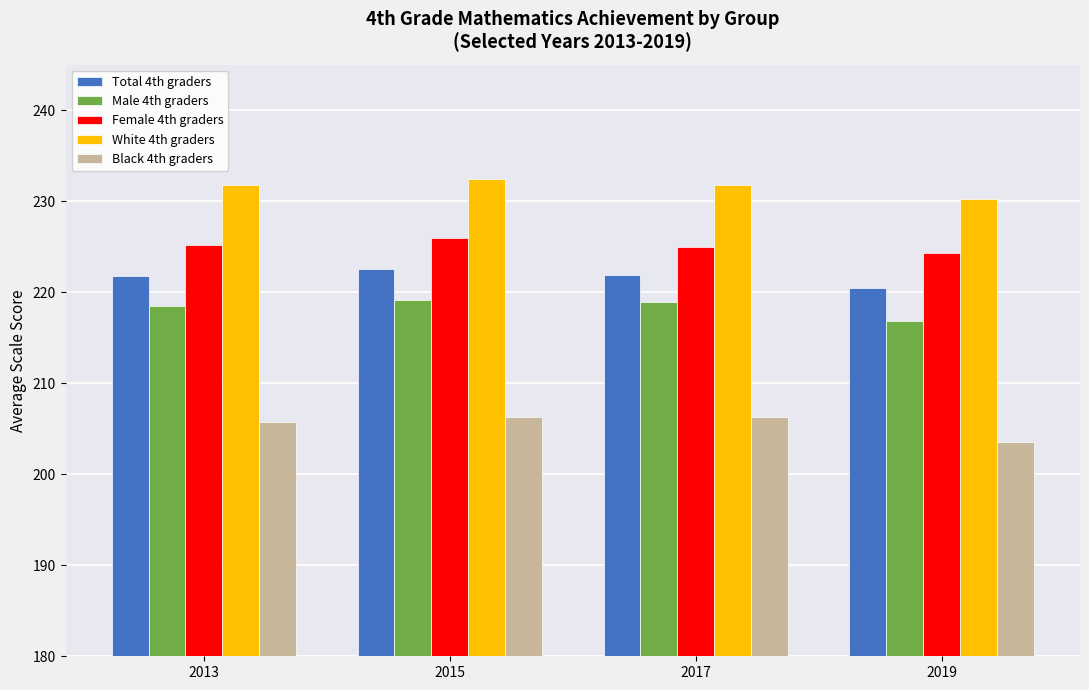

What is the value of the White 4th graders bar at the 1st from the left?

231.8